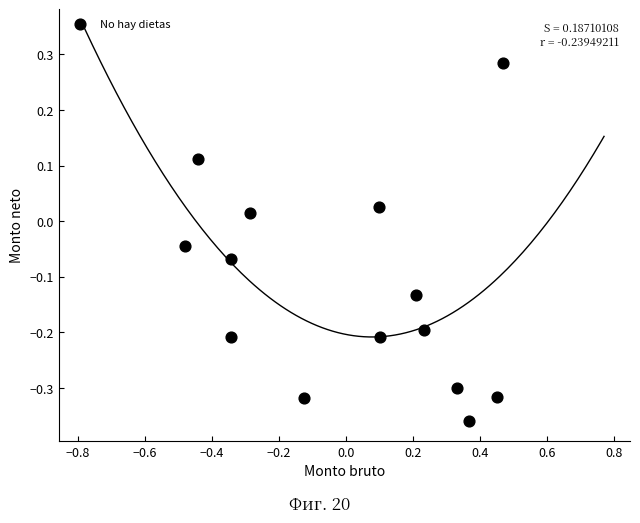

What is the range of X values (max minus min)?

0.9